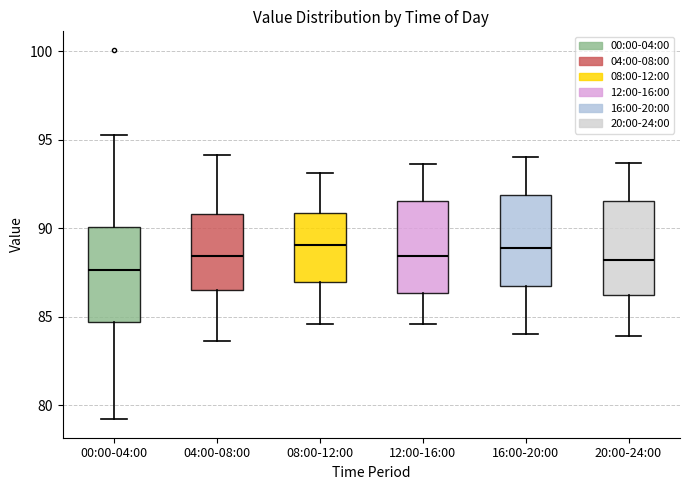

Where does the upper whisker of the box for 00:00-04:00 end on the y-axis? The values are not printed on the chart, so give them approximately, as read against the axis.

95.5